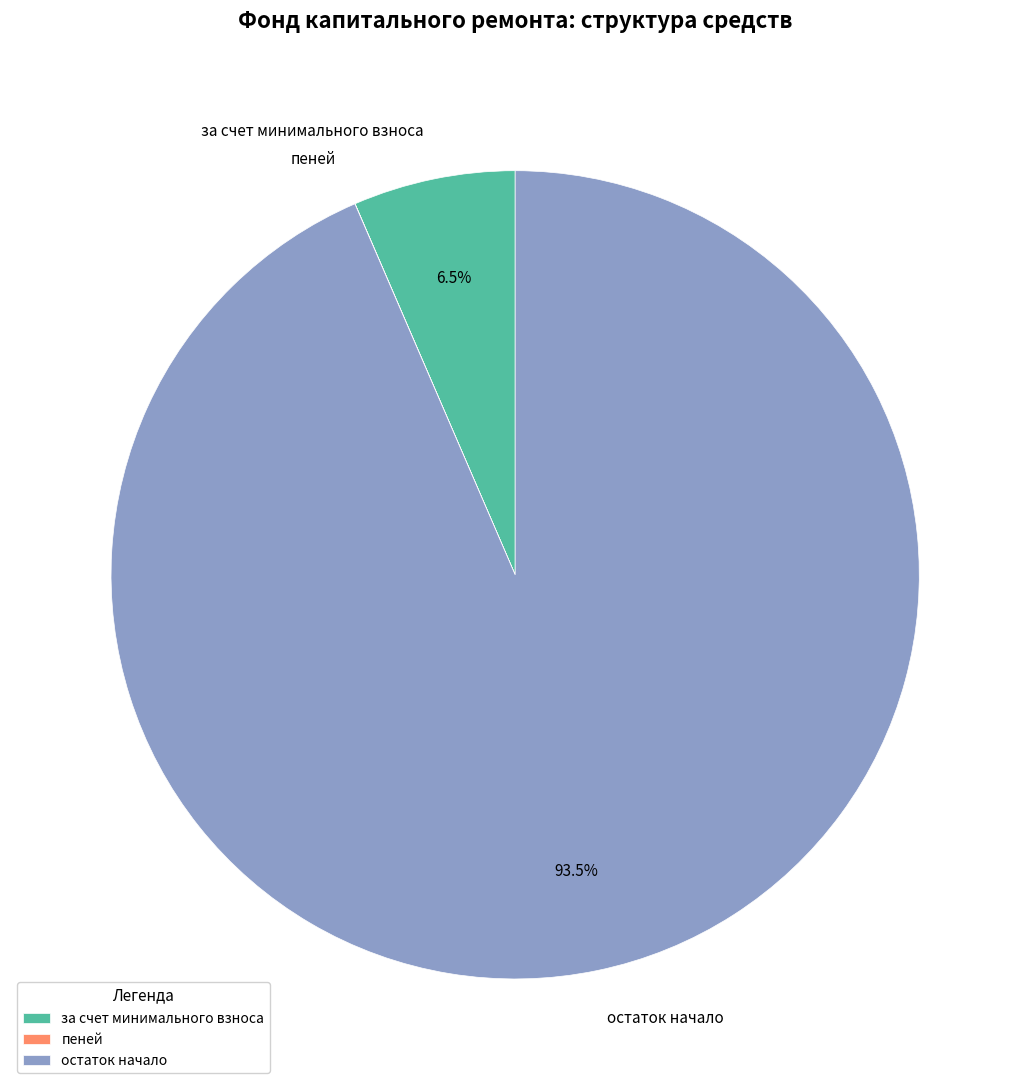

Which category has the biggest portion of the pie?

остаток начало